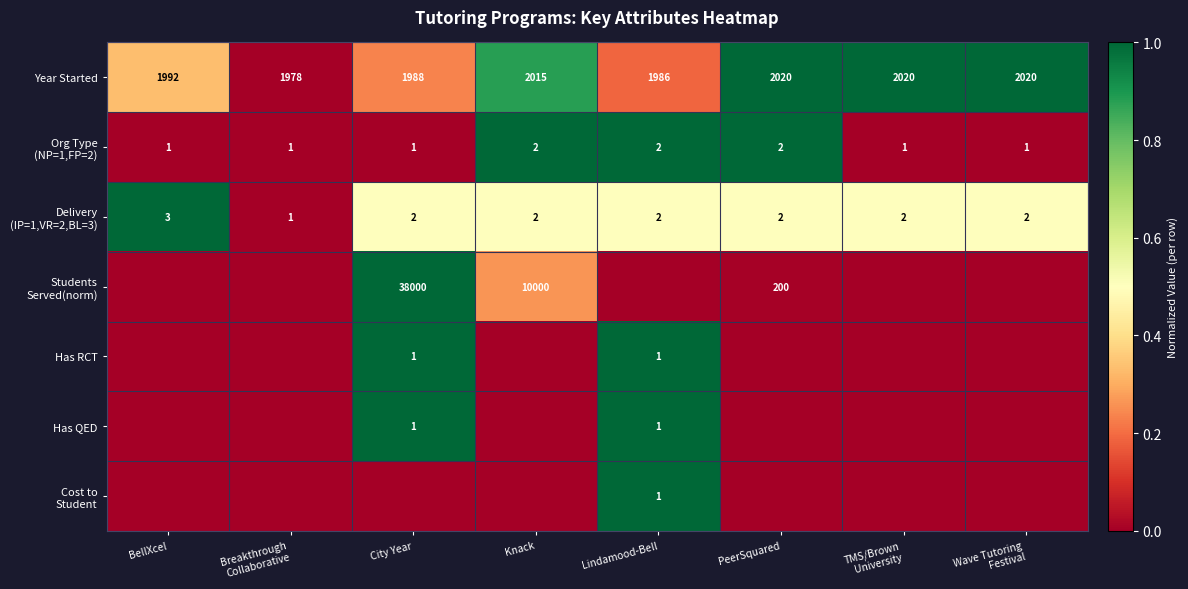

Is it true that Has RCT equals 1 at City Year?

True